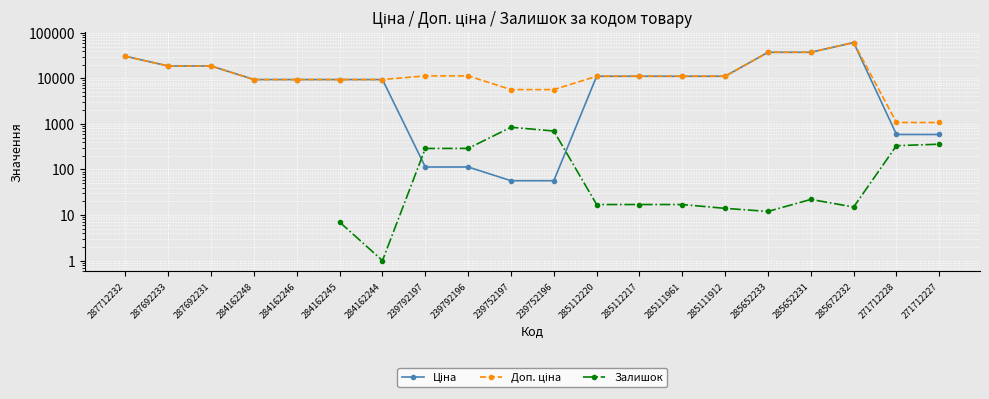

Does the chart display data point markers on the line(s)?

Yes